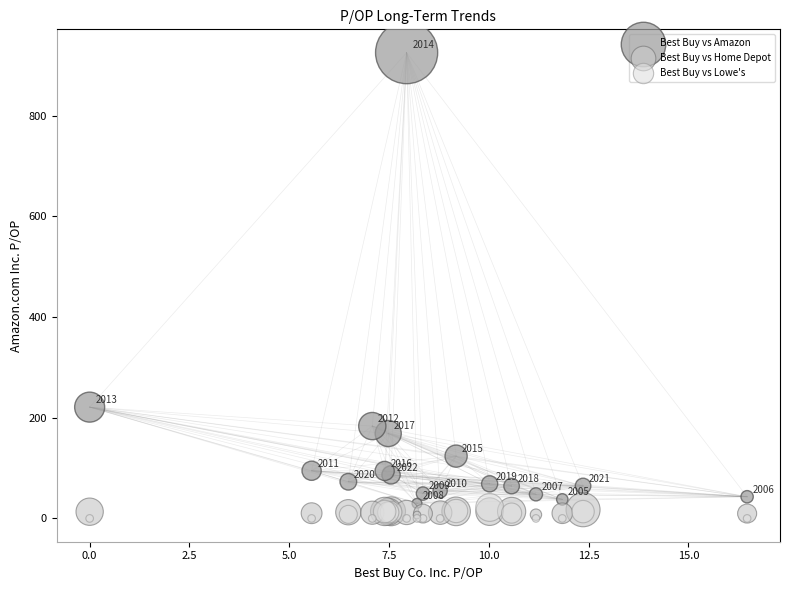

Which series has the widest spread of Y values?

Best Buy vs Amazon